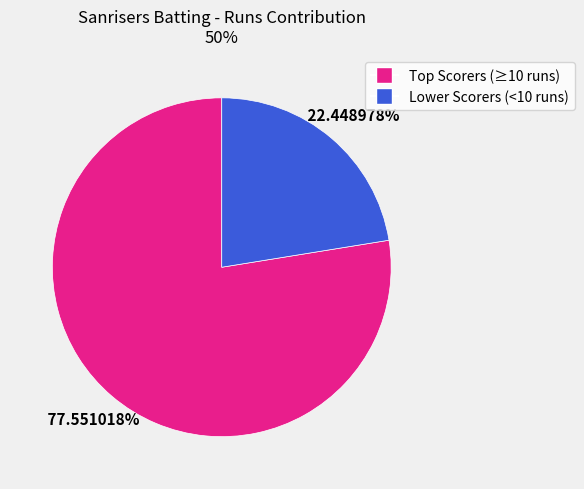

Is there any slice that represents more than half of the pie?

Yes